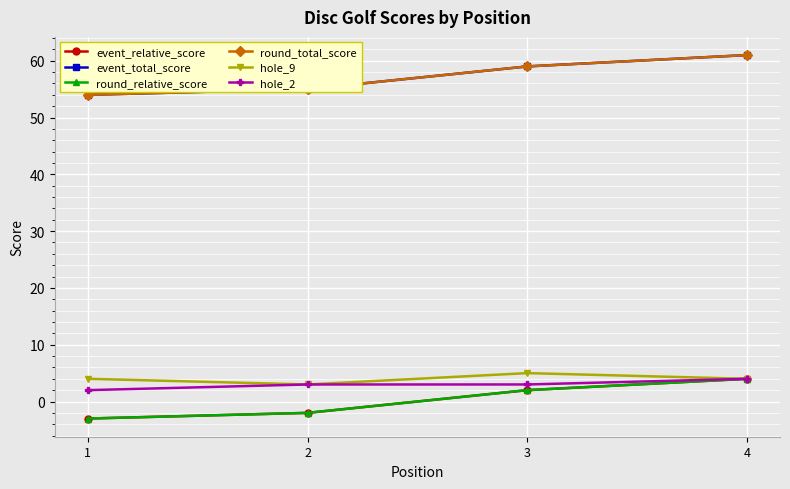

Is this an area chart (filled region under the line)?

No